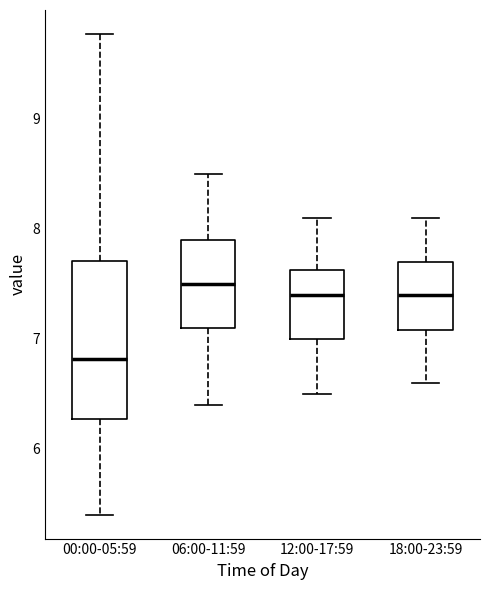

Where is the lower edge of the box for 06:00-11:59 on the y-axis? The values are not printed on the chart, so give them approximately, as read against the axis.

7.1